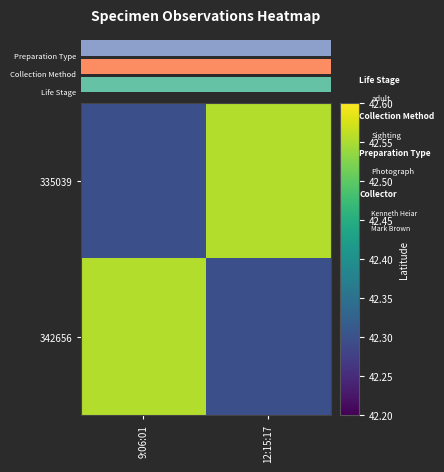

Reading right to left, extract all data points from this chart.

335039: 12:15:17=42.6	9:06:01=42.3
342656: 12:15:17=42.3	9:06:01=42.6